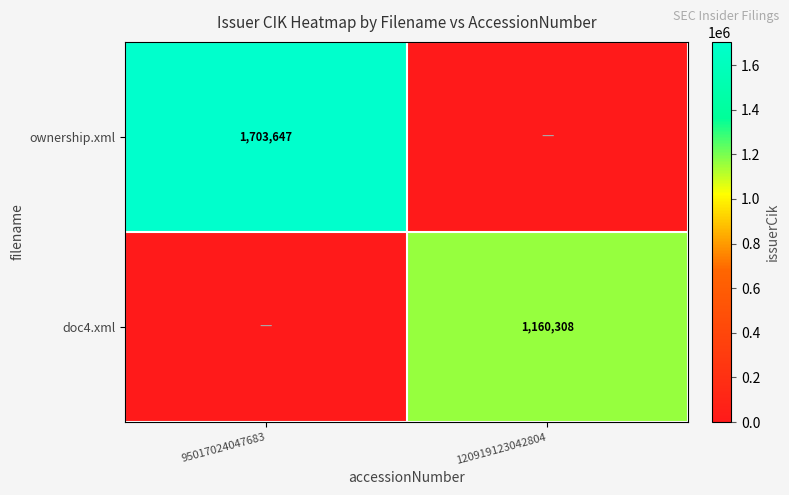

True or false: ownership.xml has a value of 1086137 at 95017024047683.

False